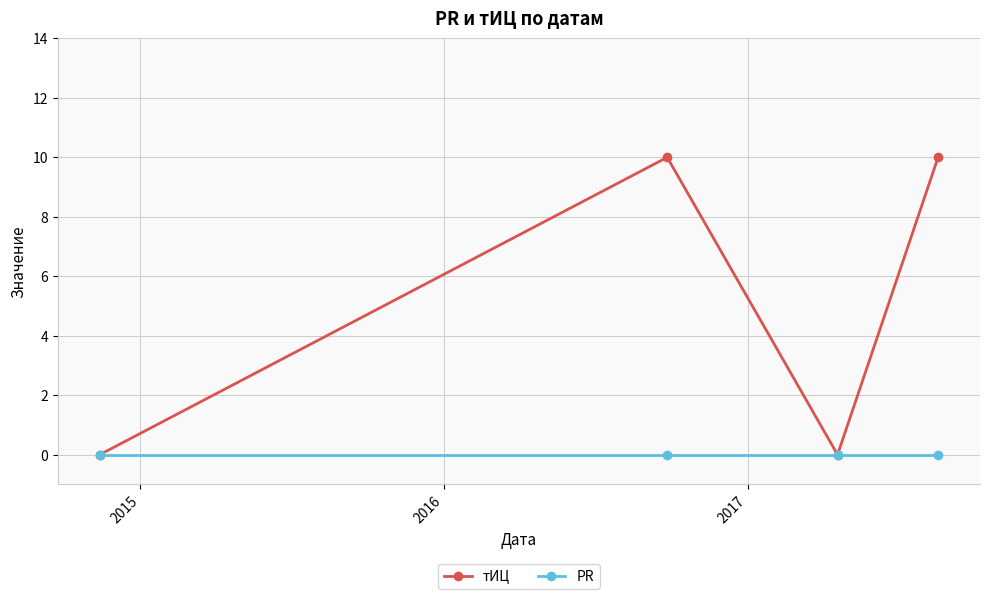

Which series has the widest spread of values?

тИЦ